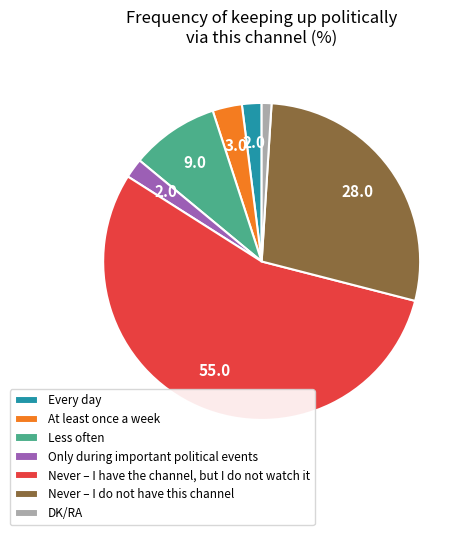

How many segments does this pie chart have?

7